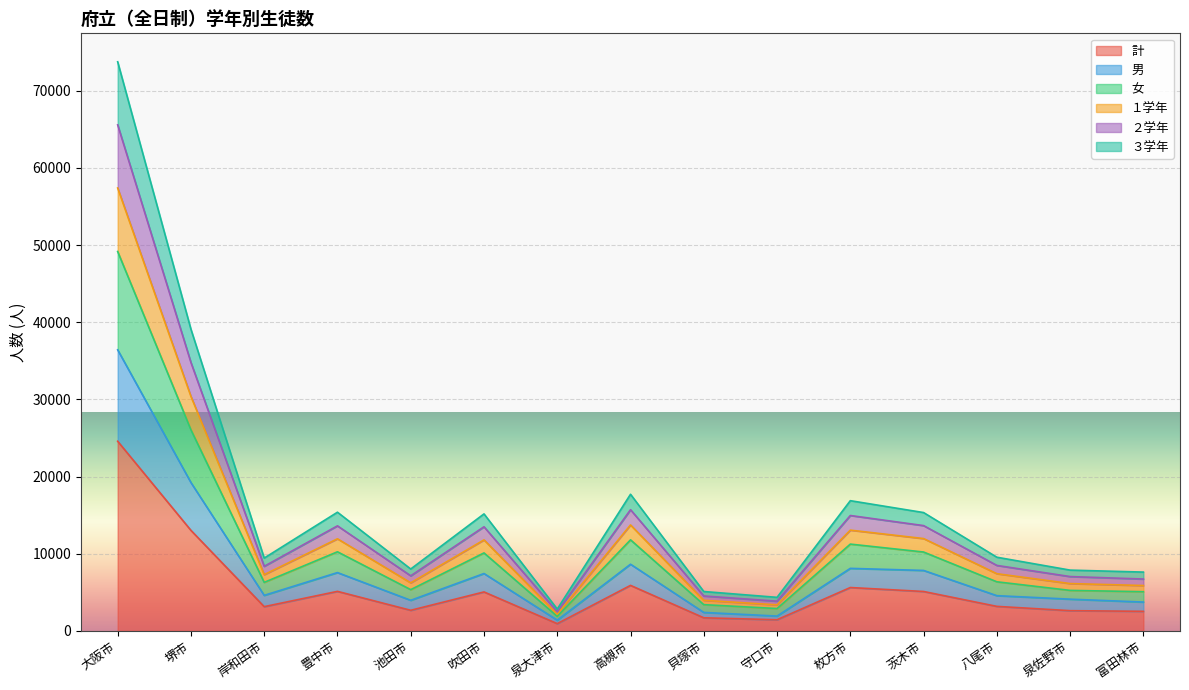

What value does the １学年 series have at 富田林市?

5883